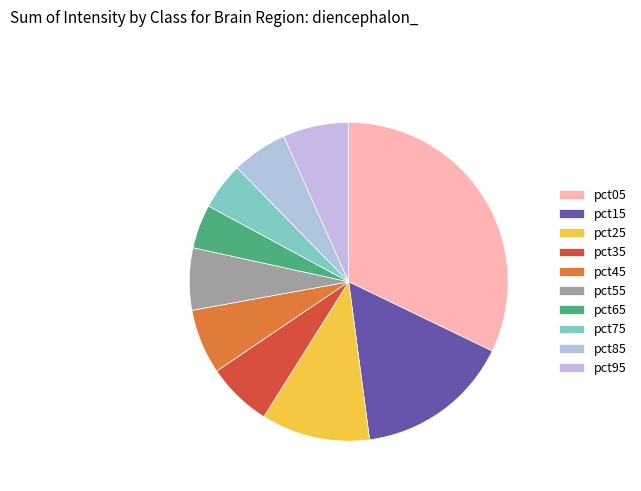

True or false: pct25 accounts for 11% of the total.

True